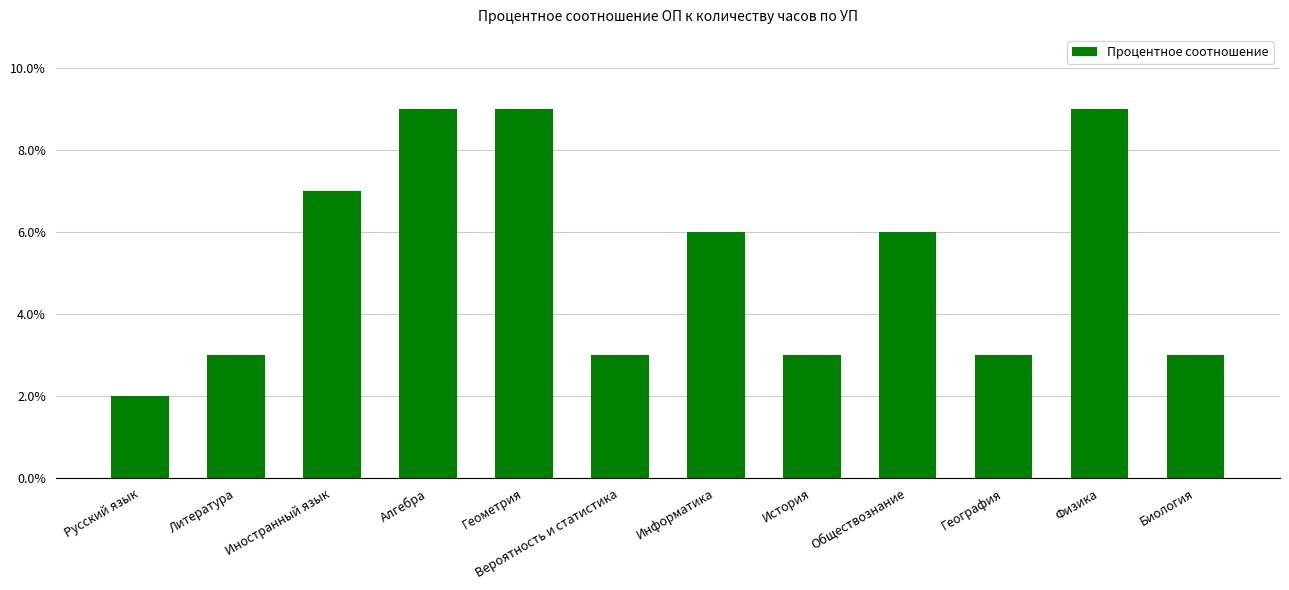

How many data points are less than 6?

6